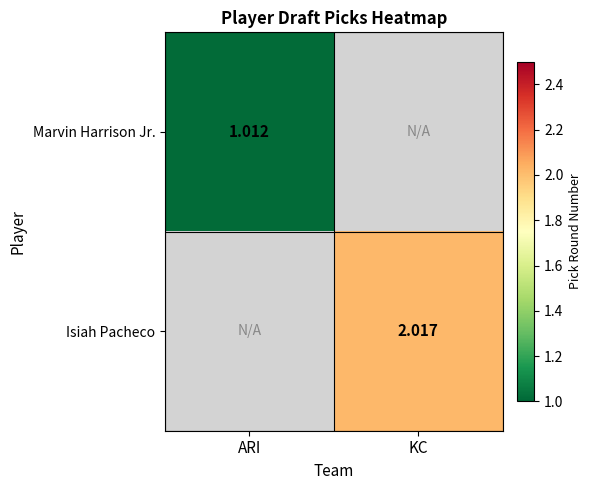

Is the value of Marvin Harrison Jr. at ARI greater than the value of Isiah Pacheco at KC?

No